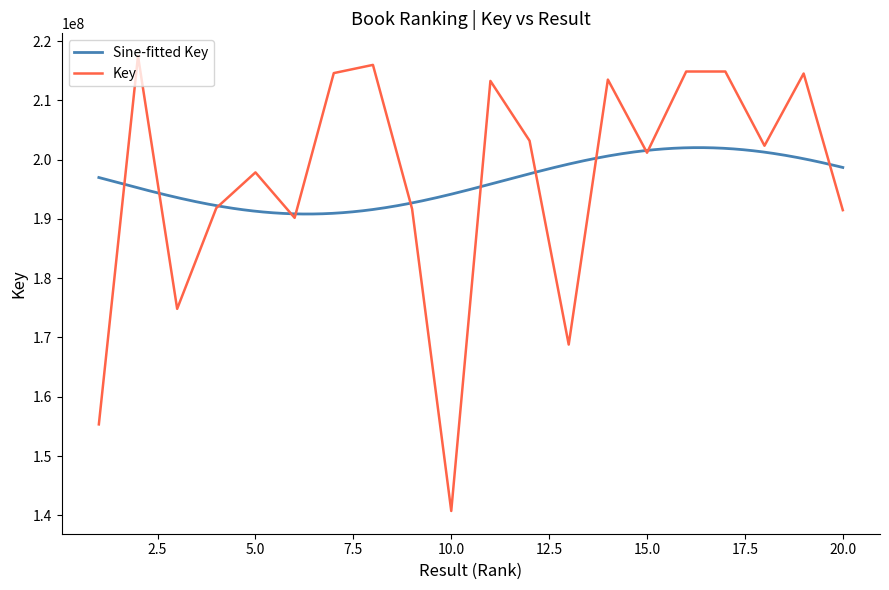

How many data points does each series have?

20